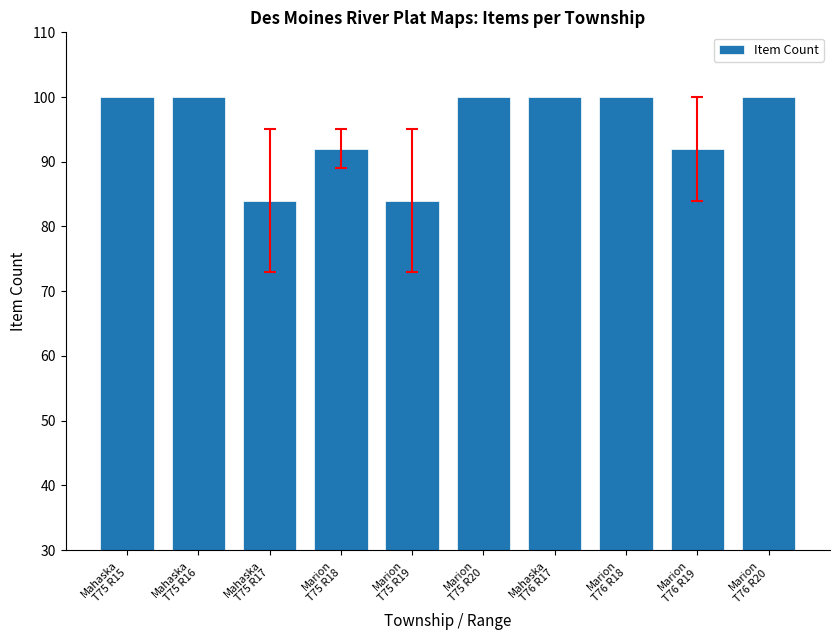

What is the sum of all values?

952